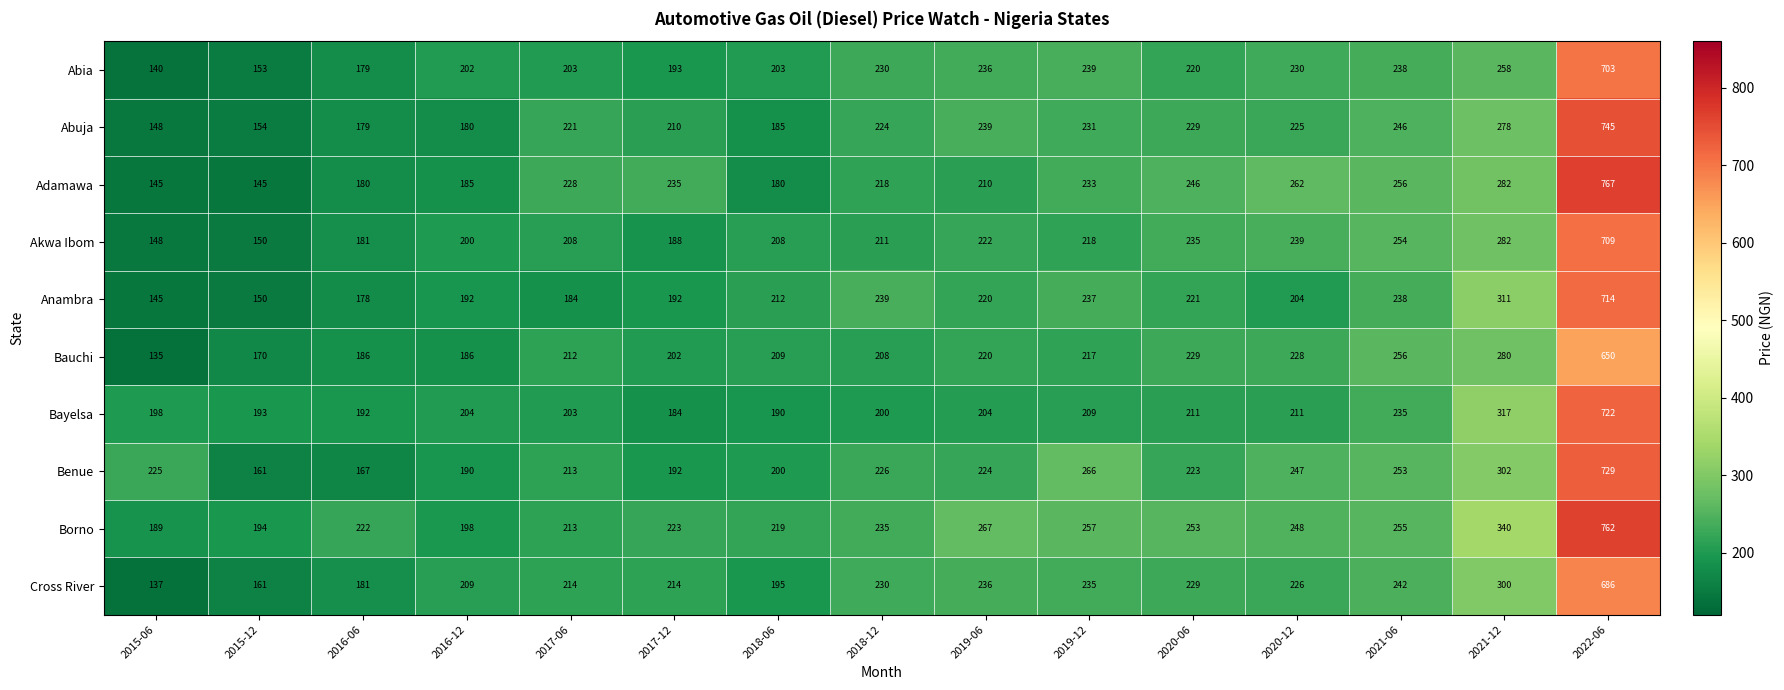

How many data points in Bauchi are less than 212?

7